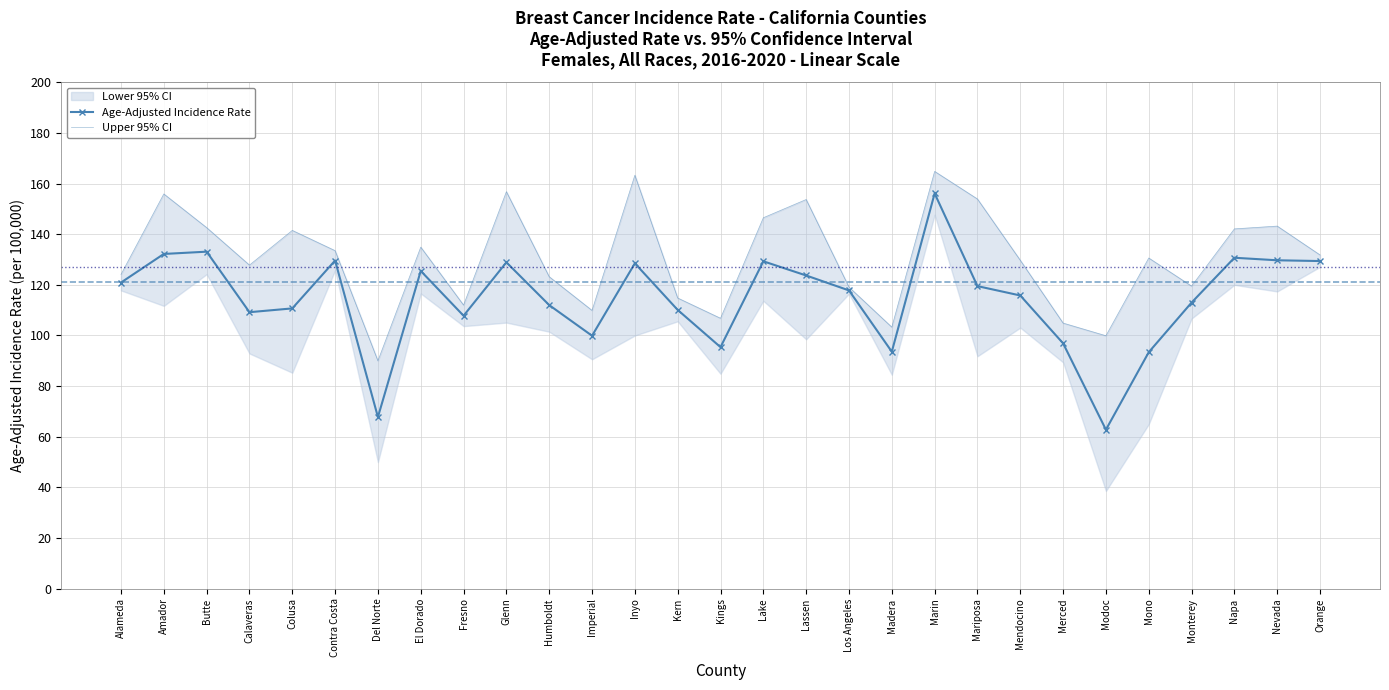

What is the approximate value of Upper 95% CI at Merced?

104.9